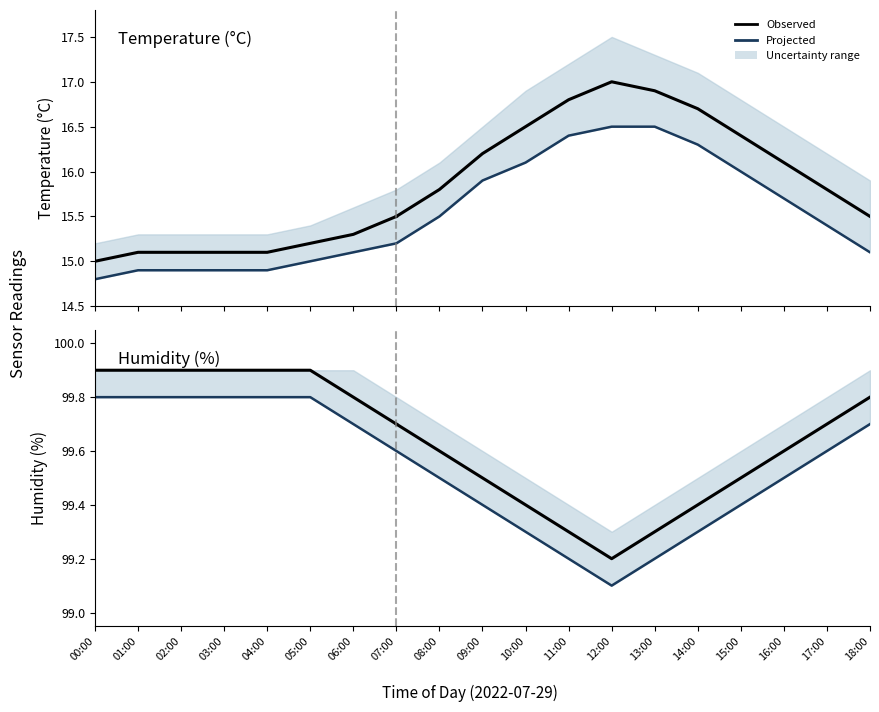

What is the difference between the highest and lowest values at 15:00?

83.4